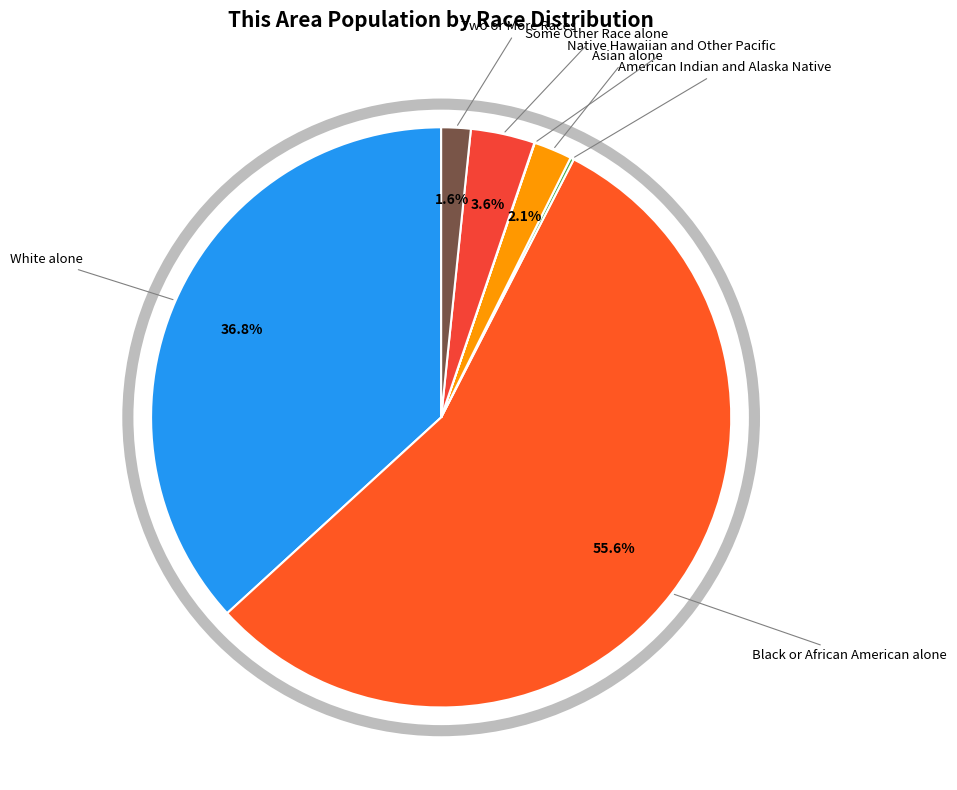

What percentage is the White alone slice, to the nearest percent?

37%